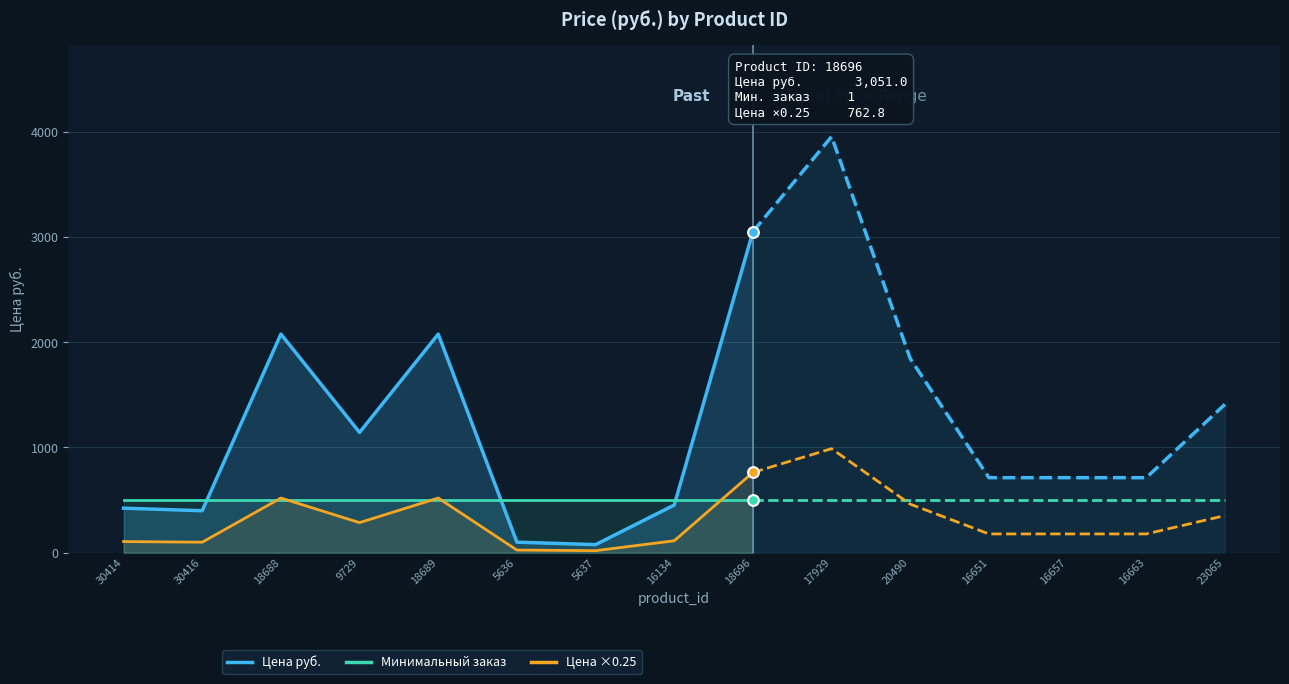

What are all the series names shown in the legend?

Цена руб., Минимальный заказ, Цена ×0.25